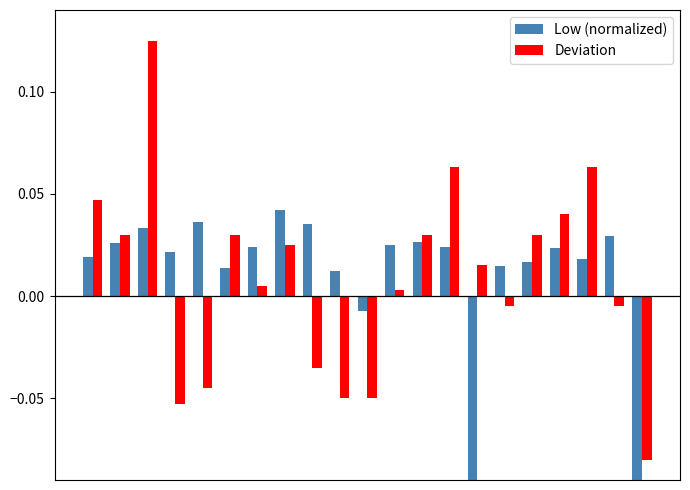

What is the difference between the maximum and minimum values in the Deviation series?

0.2